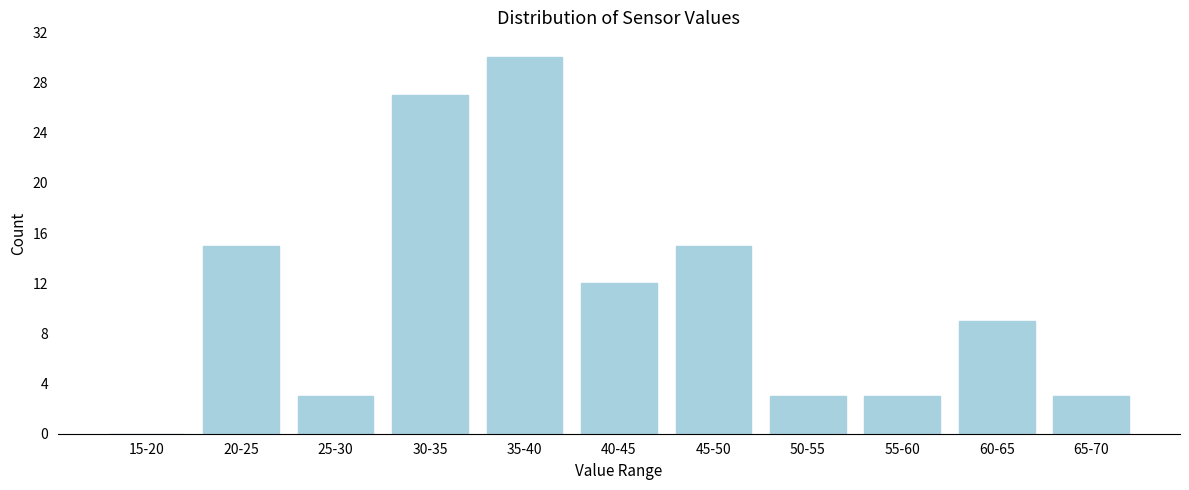

Reading left to right, what are all the values shown in this chart?

15-20=0	20-25=15	25-30=3	30-35=27	35-40=30	40-45=12	45-50=15	50-55=3	55-60=3	60-65=9	65-70=3